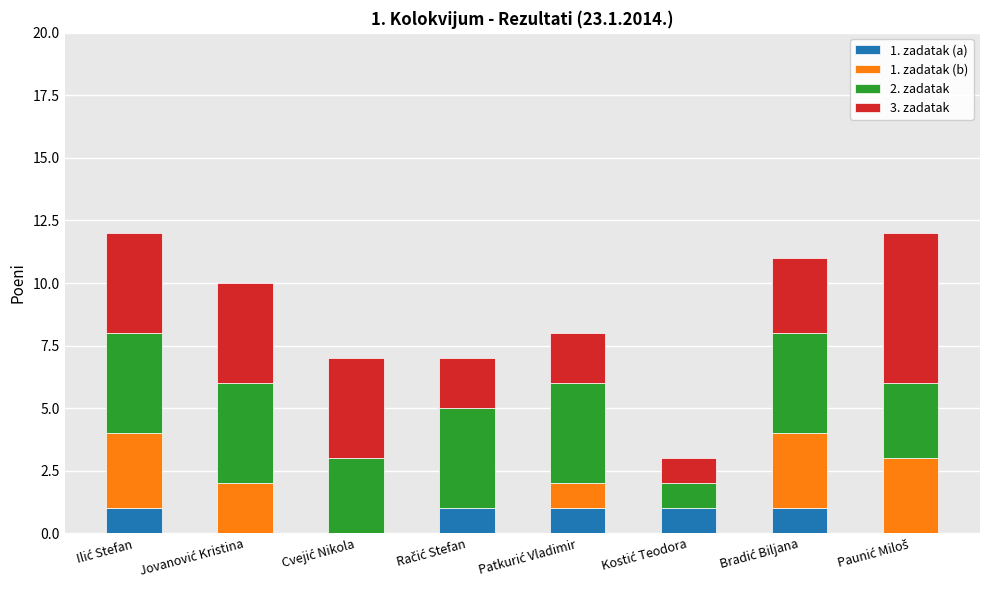

Are the bars horizontal?

No